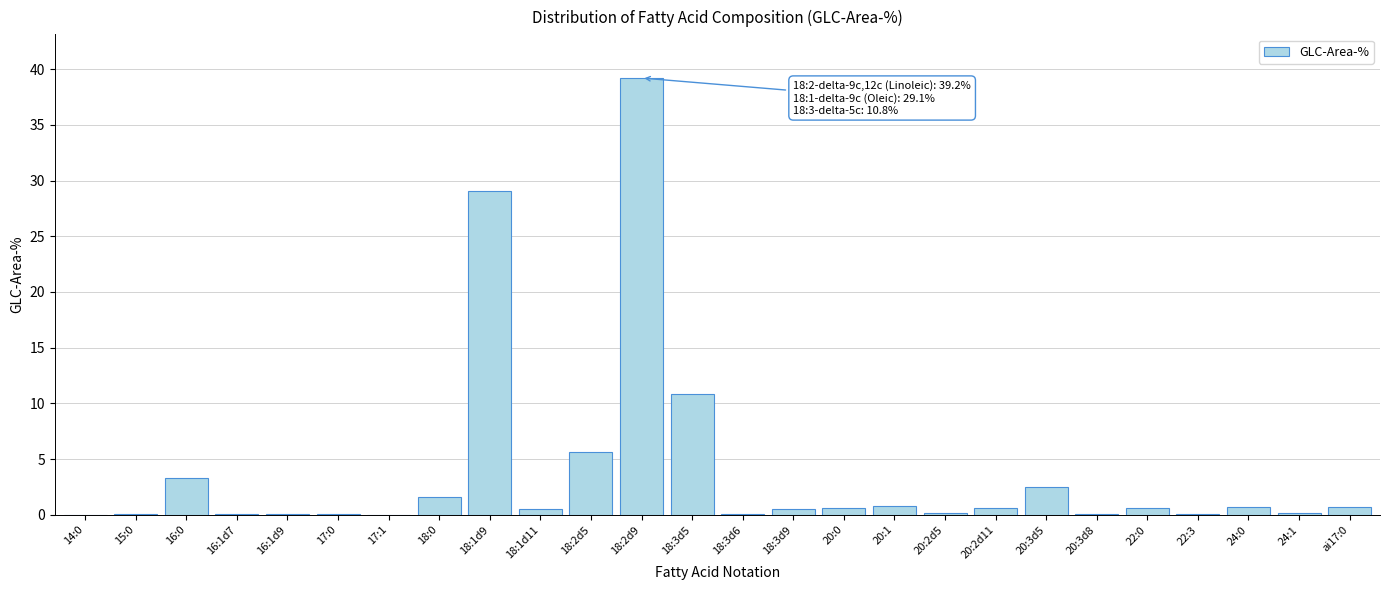

What is the sum of all values?

98.2